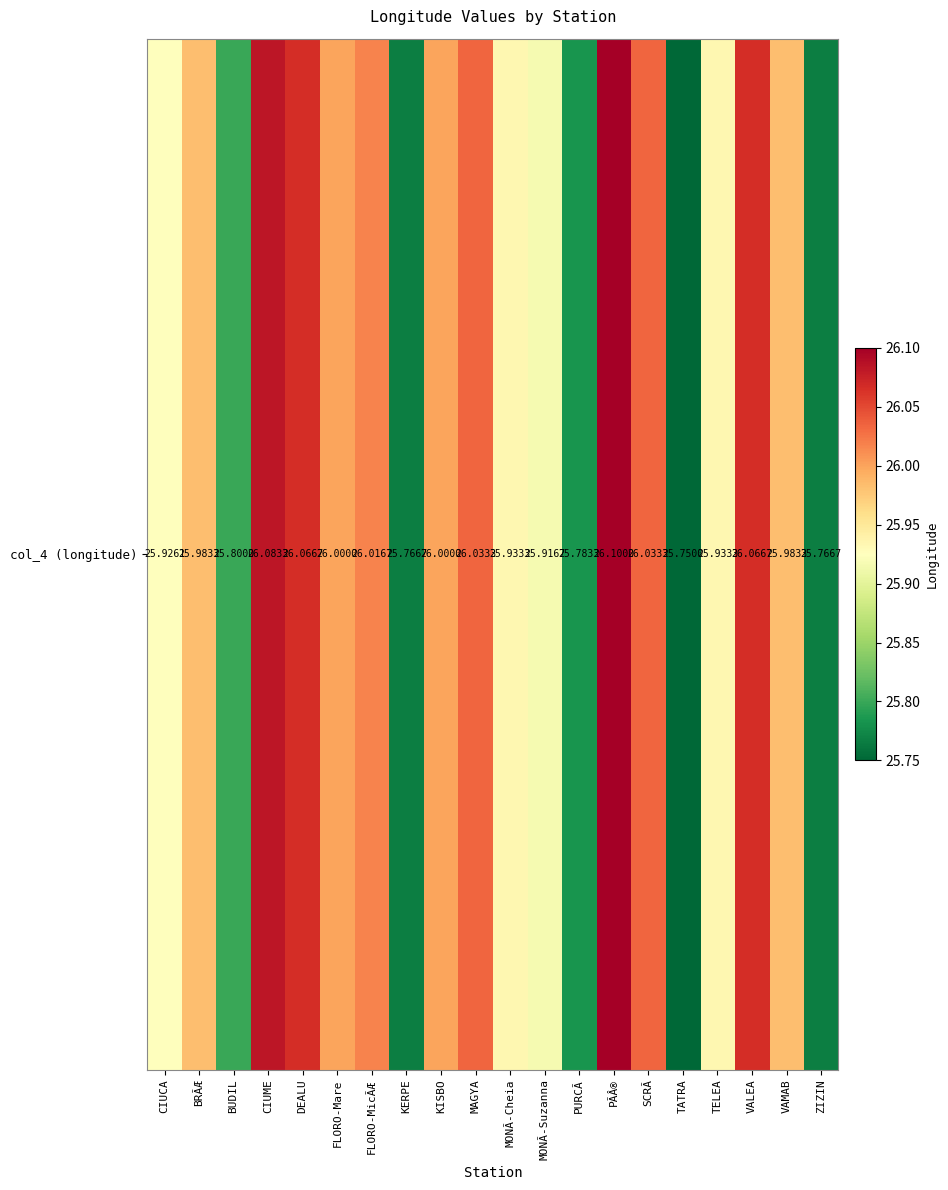

What is the greatest value displayed?

26.1